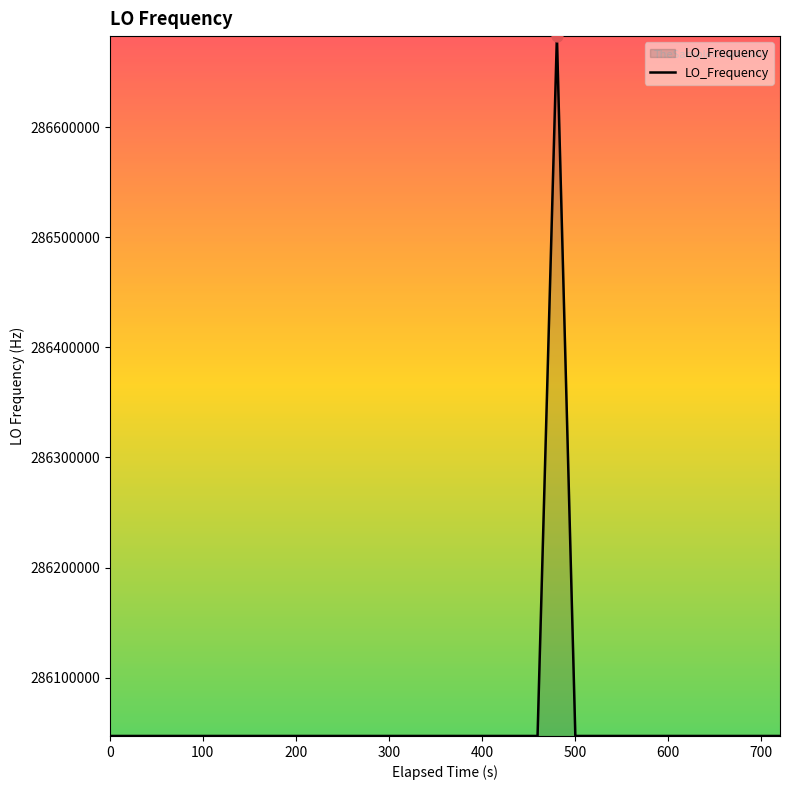

What is the difference between the maximum and minimum values?

635711.8